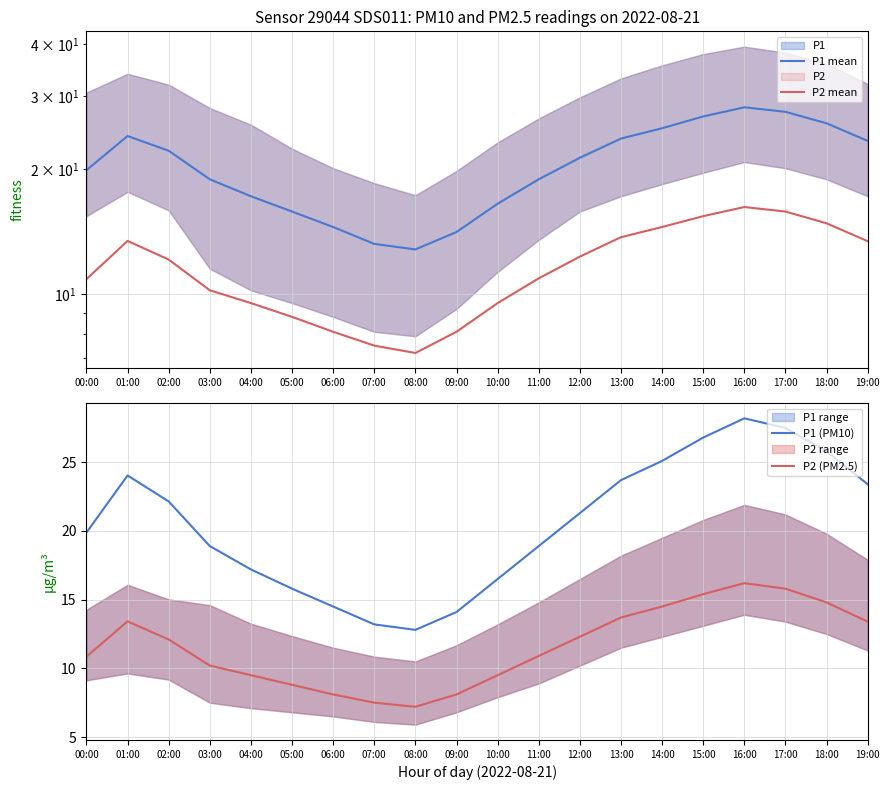

What value does the P2 mean series have at 09:00?

8.1